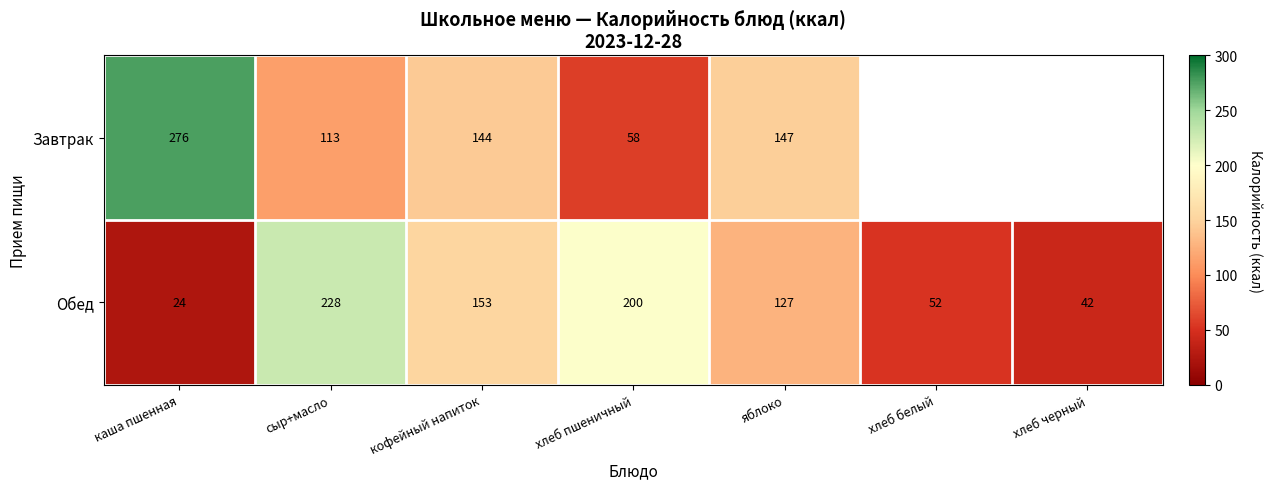

At яблоко, list the series in order from largest to smallest.

Завтрак, Обед